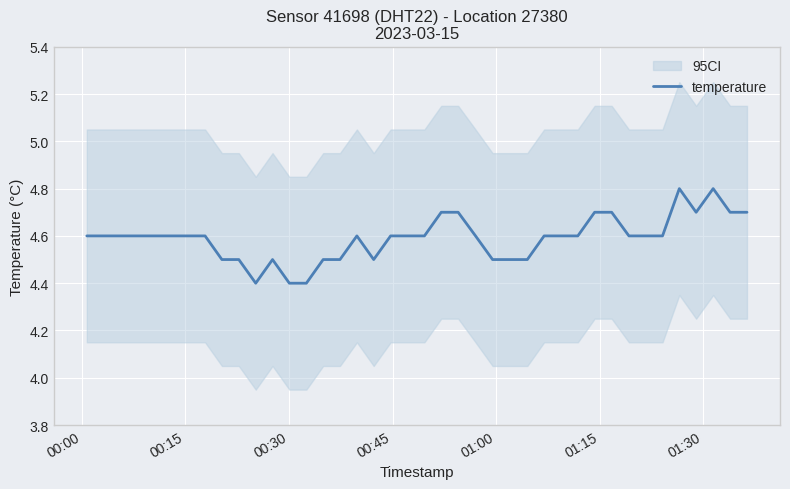

What is the minimum value for temperature?

4.4